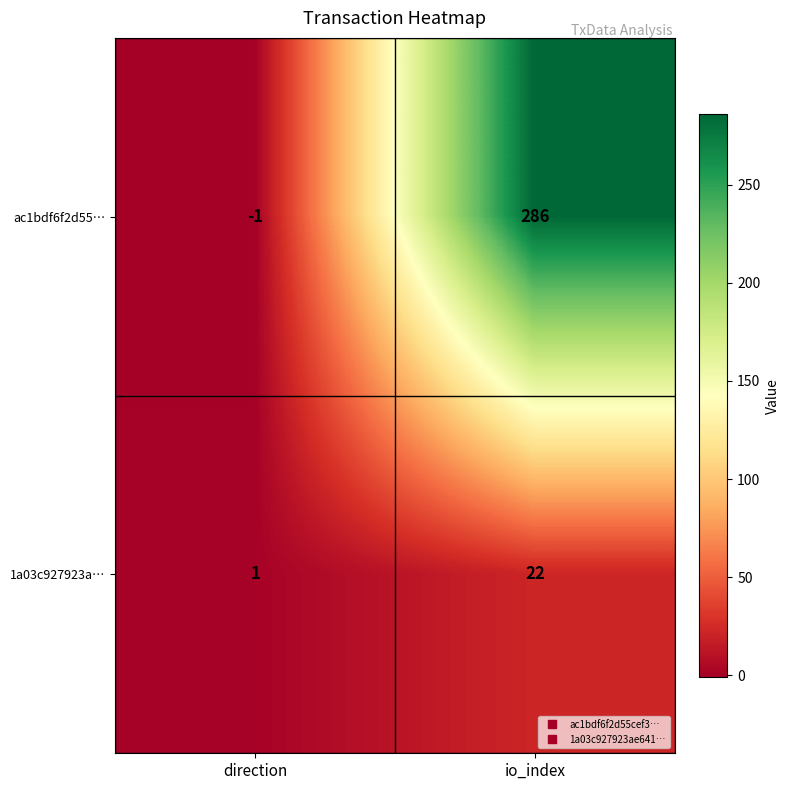

The value of 1a03c927923a… at direction is 1. True or false?

True